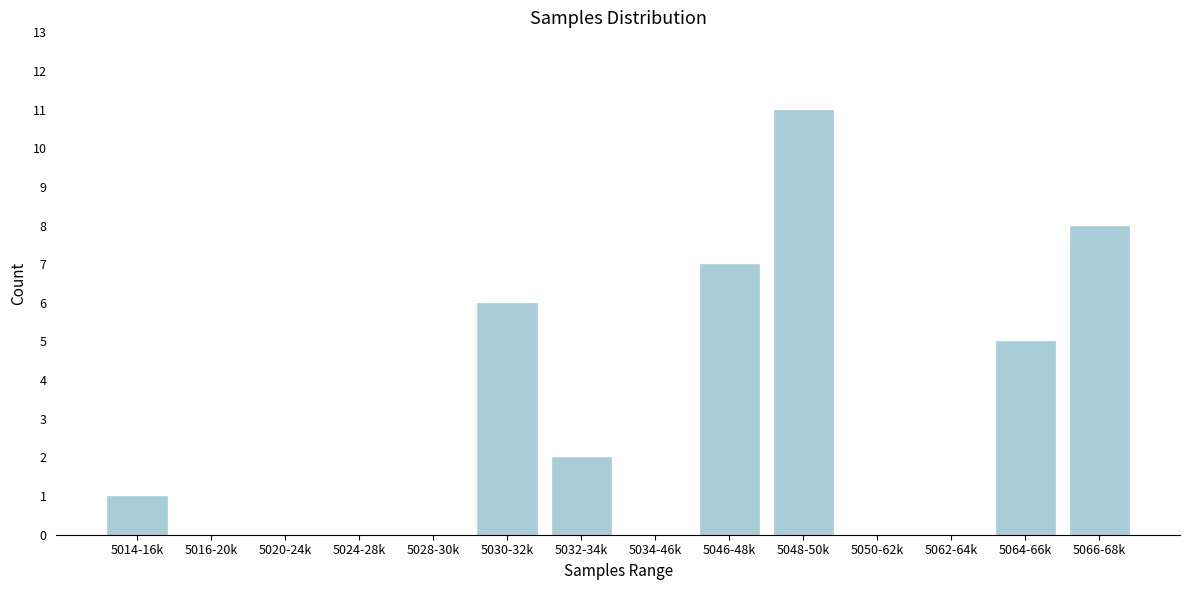

Reading left to right, list all the values displayed in this chart.

5014-16k=1	5016-20k=0	5020-24k=0	5024-28k=0	5028-30k=0	5030-32k=6	5032-34k=2	5034-46k=0	5046-48k=7	5048-50k=11	5050-62k=0	5062-64k=0	5064-66k=5	5066-68k=8